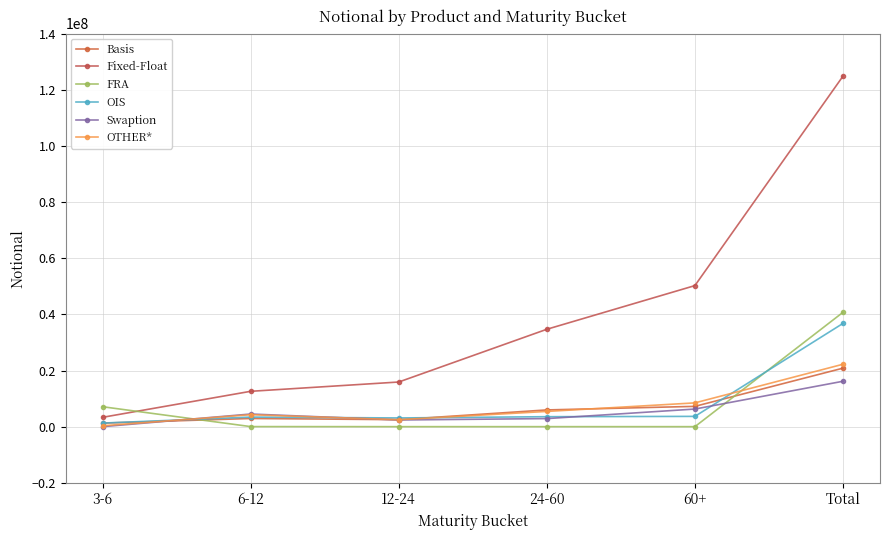

Count the number of data series in this chart.

6